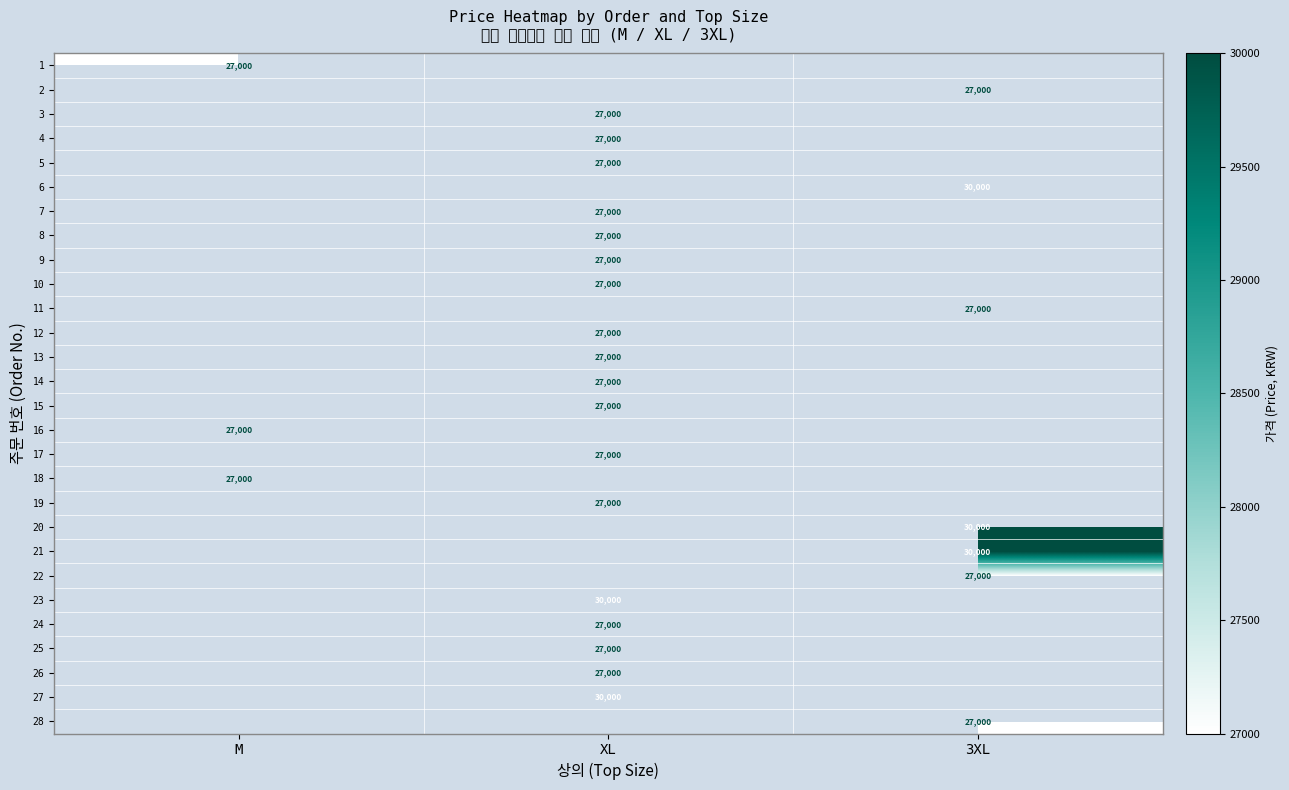

The 28 series shows 41896 at 3XL. True or false?

False